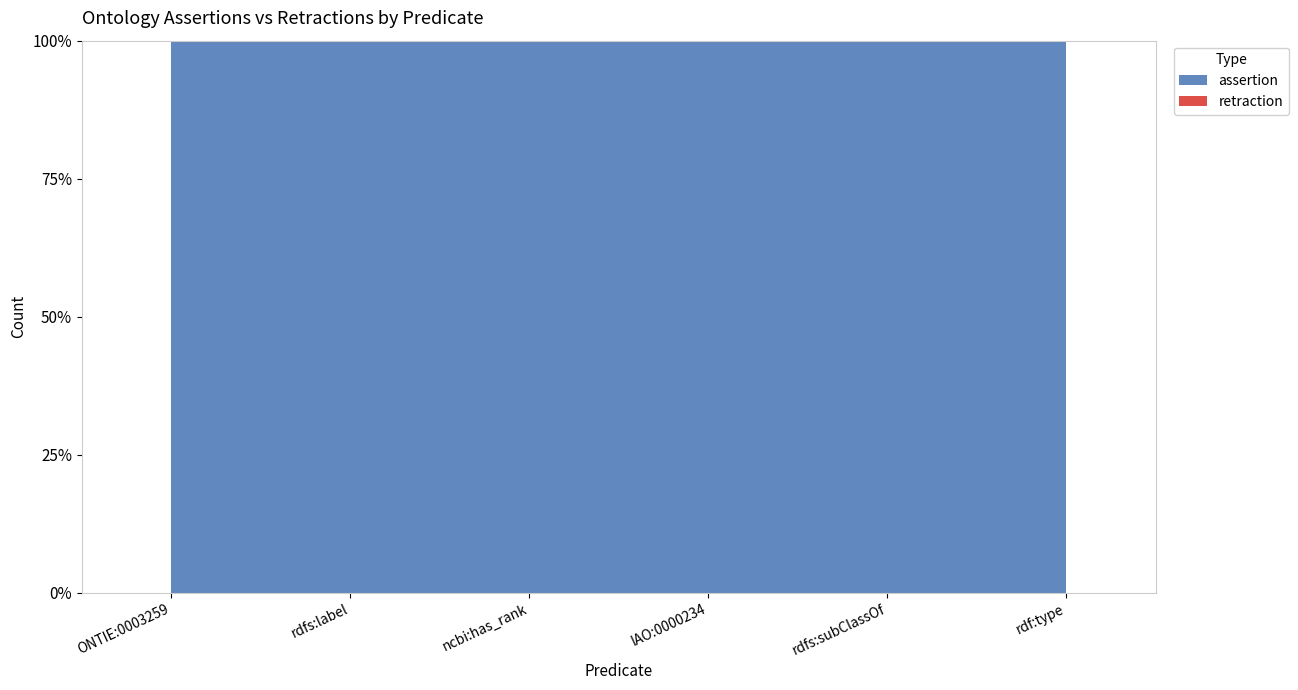

Reading left to right, transcribe all the data shown in this chart.

assertion: ONTIE:0001652 taxon=1	ONTIE:0001652 rdfs:label=1	ONTIE:0001652 ncbi:has_rank=1	ONTIE:0001652 IAO:0000234=1	ONTIE:0001652 rdfs:subClassOf=1	ONTIE:0001652 rdf:type=1
retraction: ONTIE:0001652 taxon=0	ONTIE:0001652 rdfs:label=0	ONTIE:0001652 ncbi:has_rank=0	ONTIE:0001652 IAO:0000234=0	ONTIE:0001652 rdfs:subClassOf=0	ONTIE:0001652 rdf:type=0